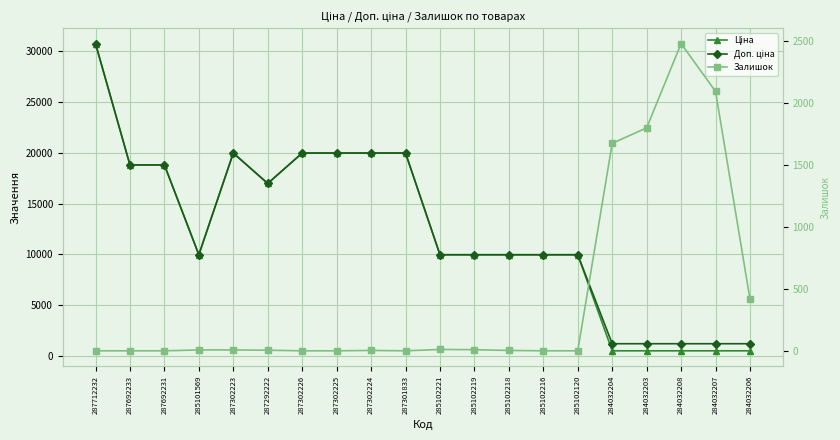

In Залишок, how many points are lower than both neighbors (excluding endpoints)?

1